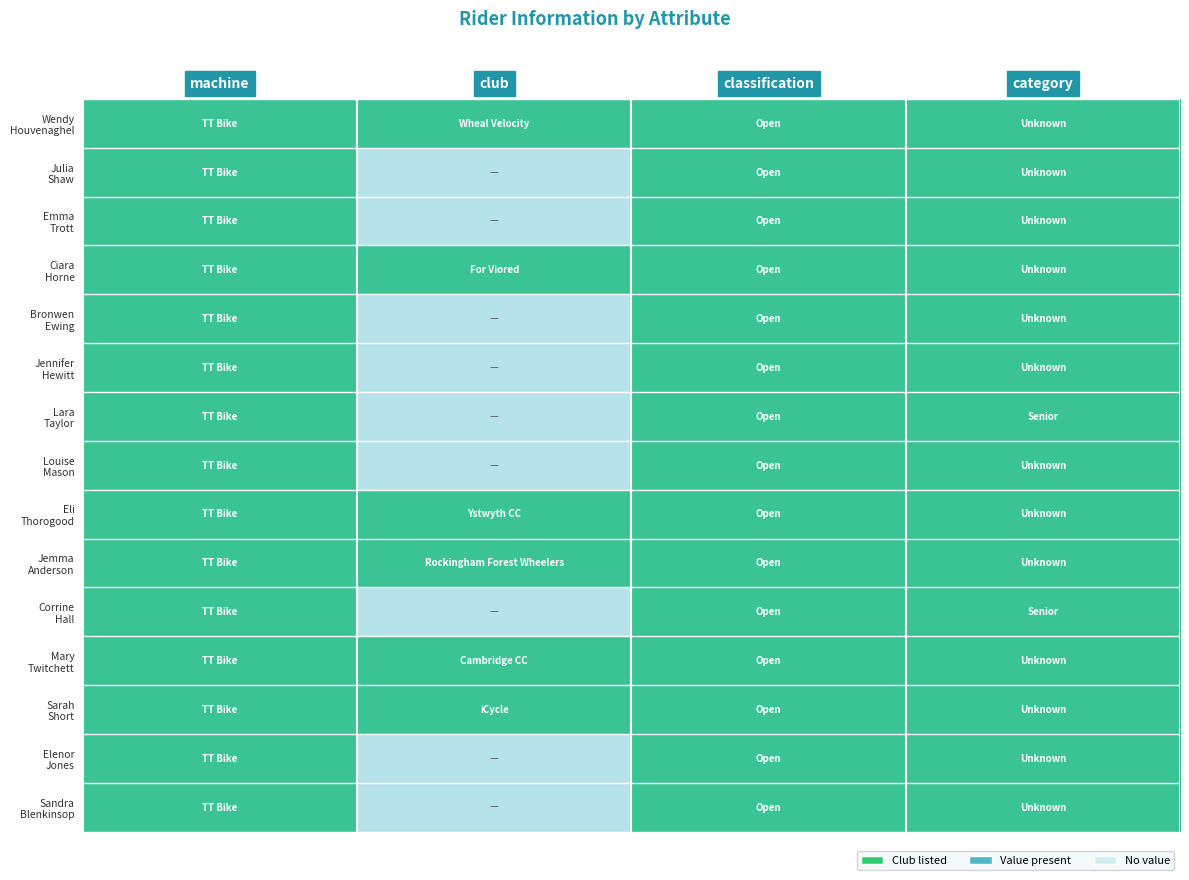

At how many categories does at least one series exceed 0?

4